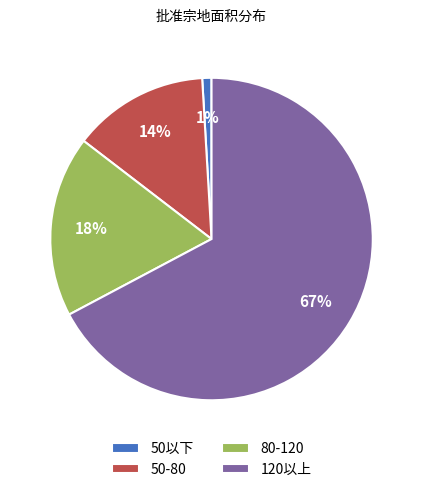

What is the largest slice in the pie chart?

120以上